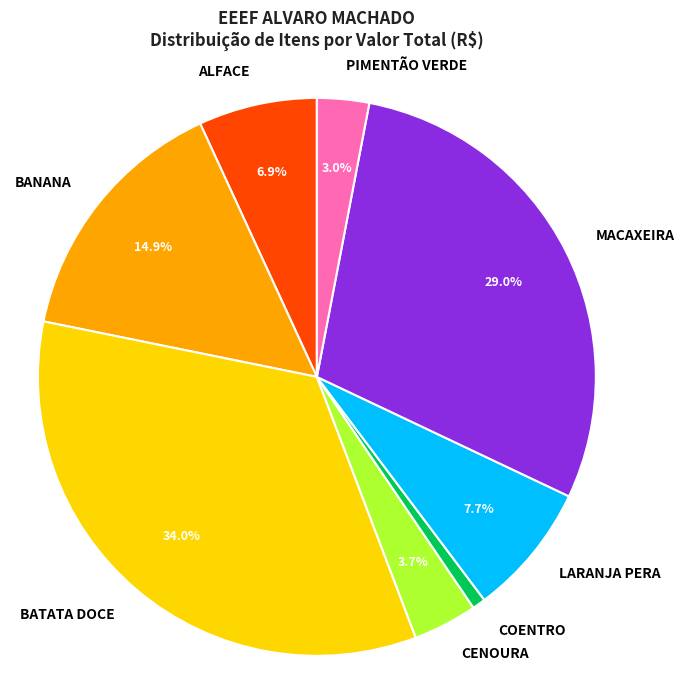

Is there any slice that represents more than half of the pie?

No